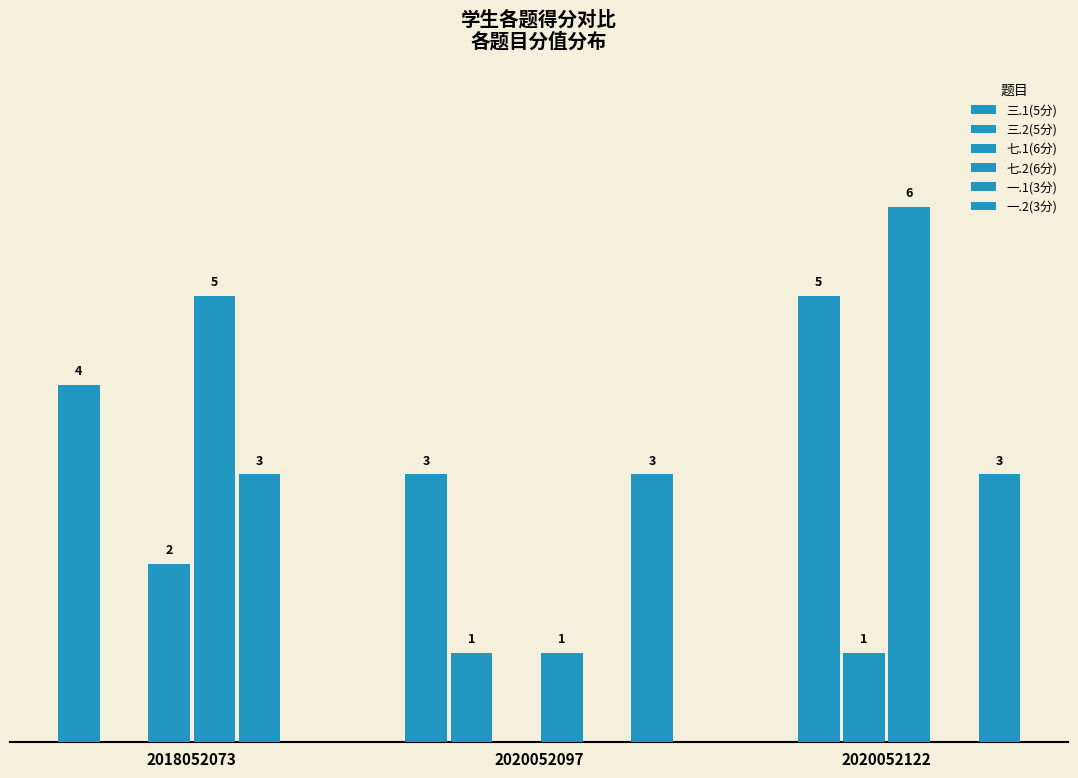

Are the bars grouped side by side (vs. stacked)?

Yes